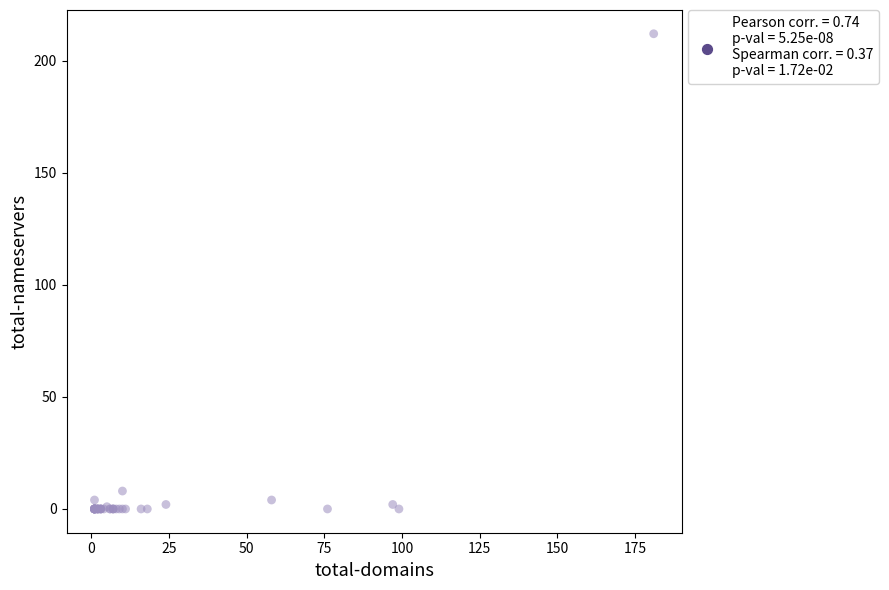

What Y value in the scatter plot is closest to 106?

8